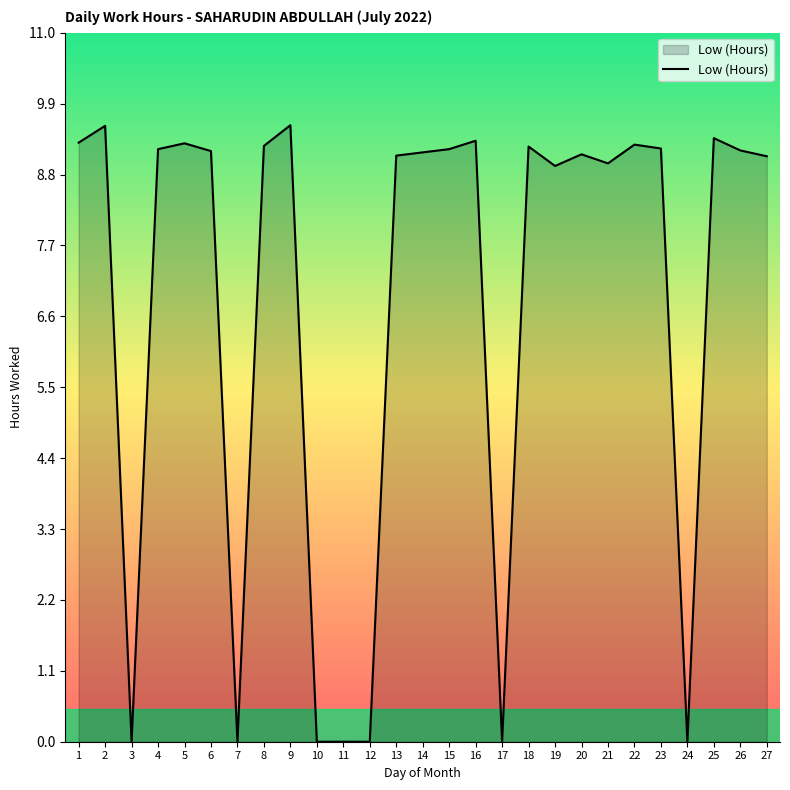

Read the value at 13.

9.1